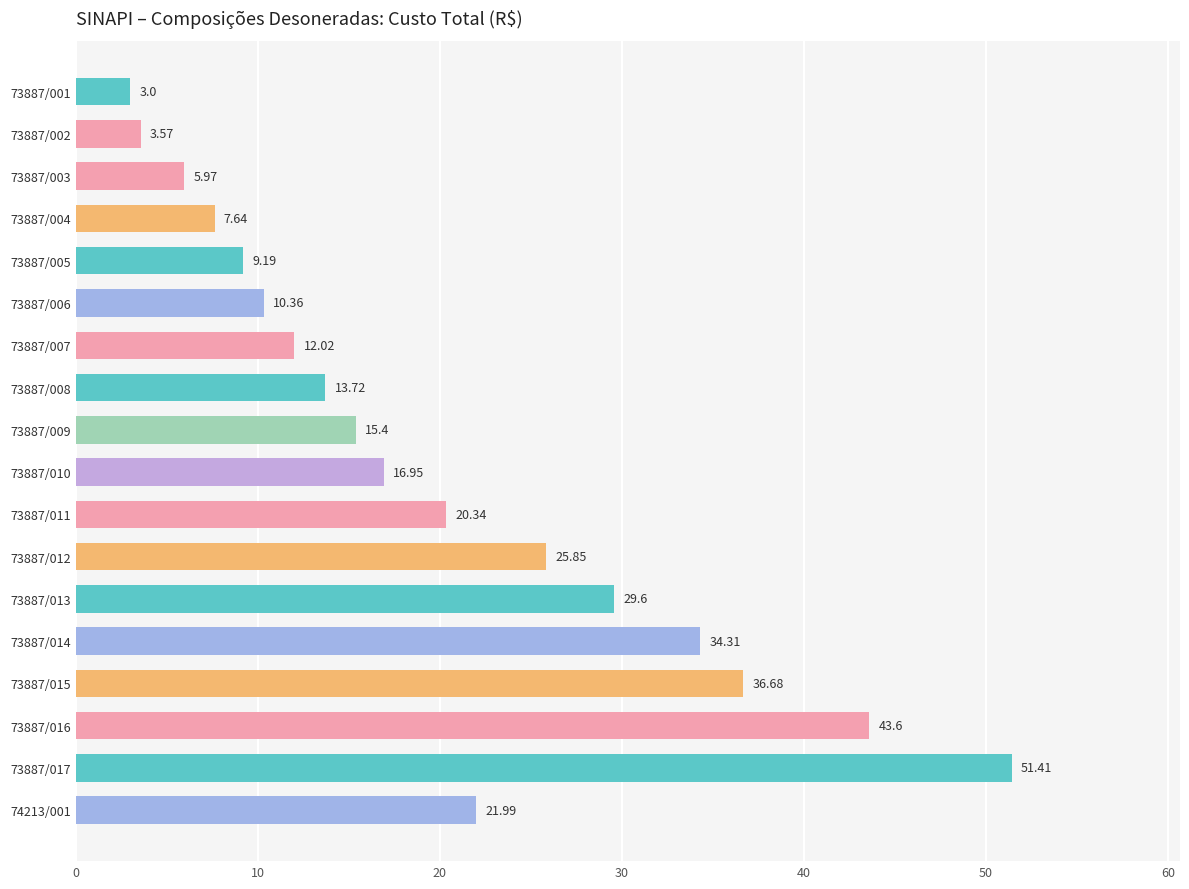

What is the change in value from 73887/002 to 73887/006?

+6.8